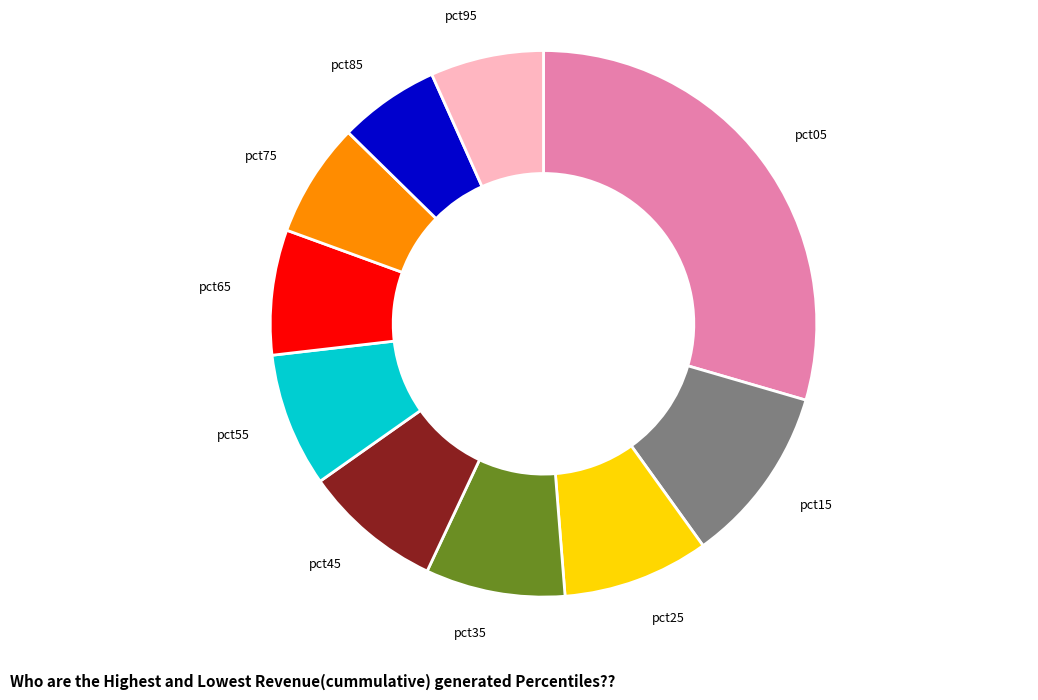

Is there any slice that represents more than half of the pie?

No